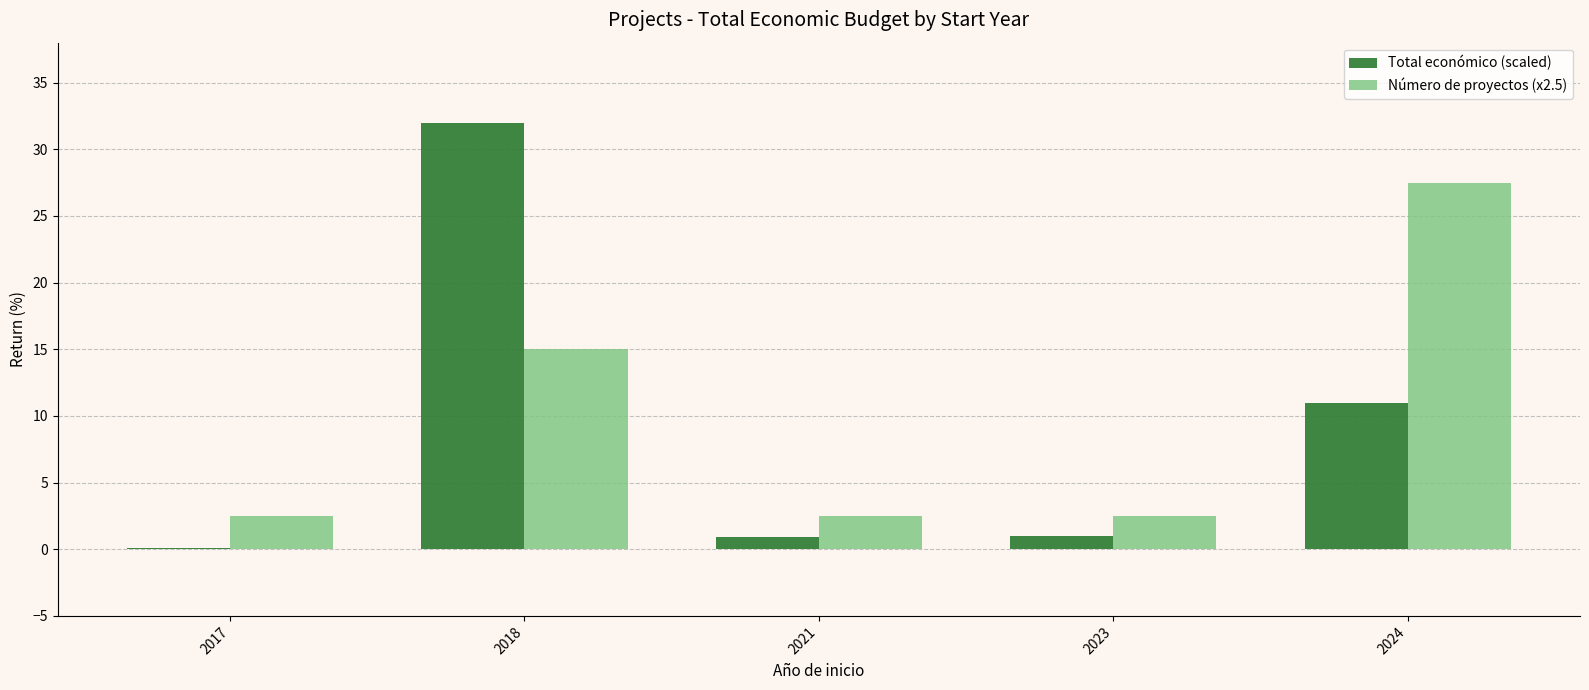

Does the chart contain stacked bars?

No